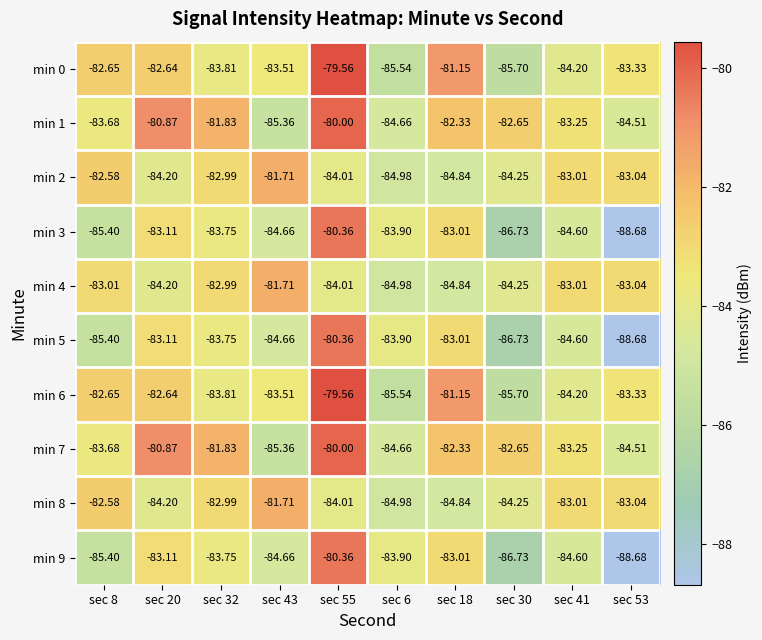

Which series changed the most between sec 20 and sec 6?

min 1